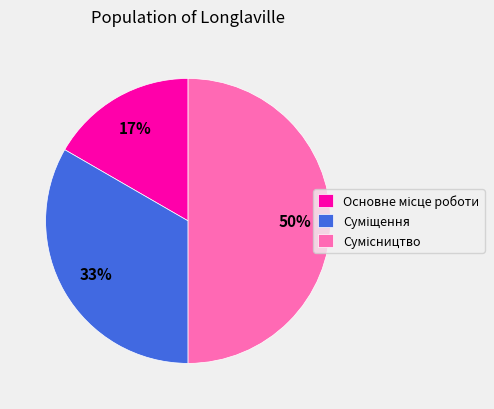

To the nearest percent, what is the difference between the largest and smallest slice percentages?

33%